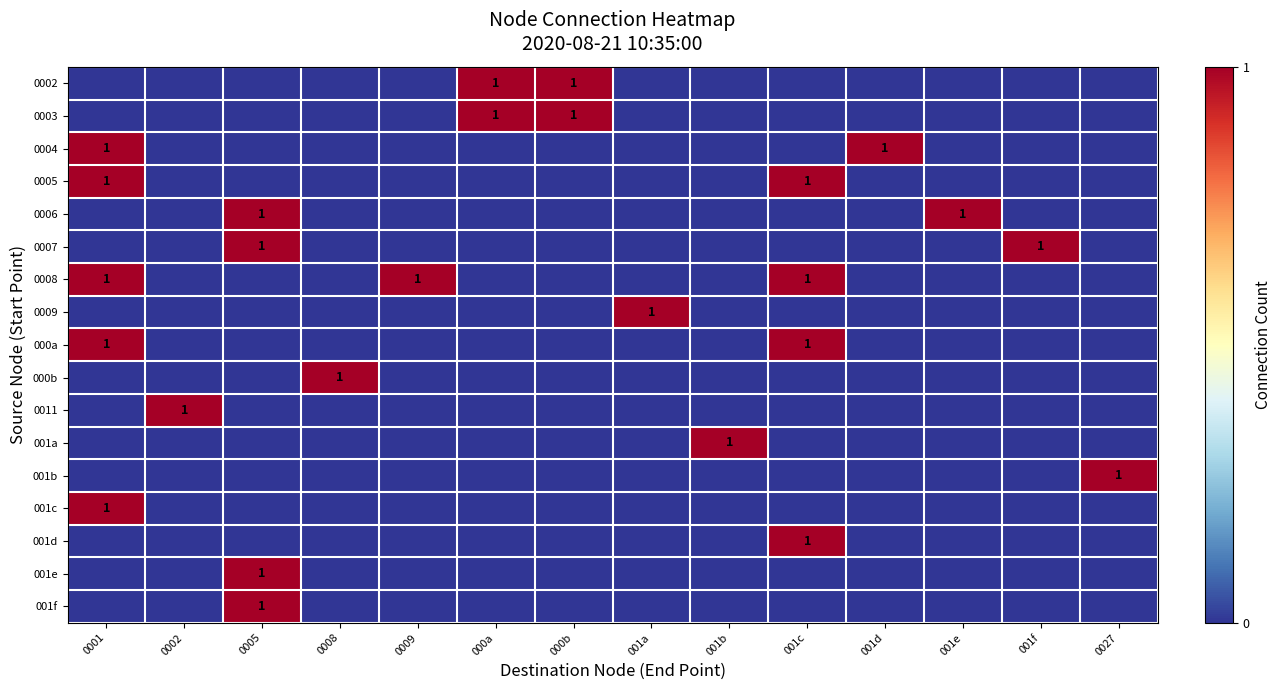

The value of 001b at 0027 is 1. True or false?

True